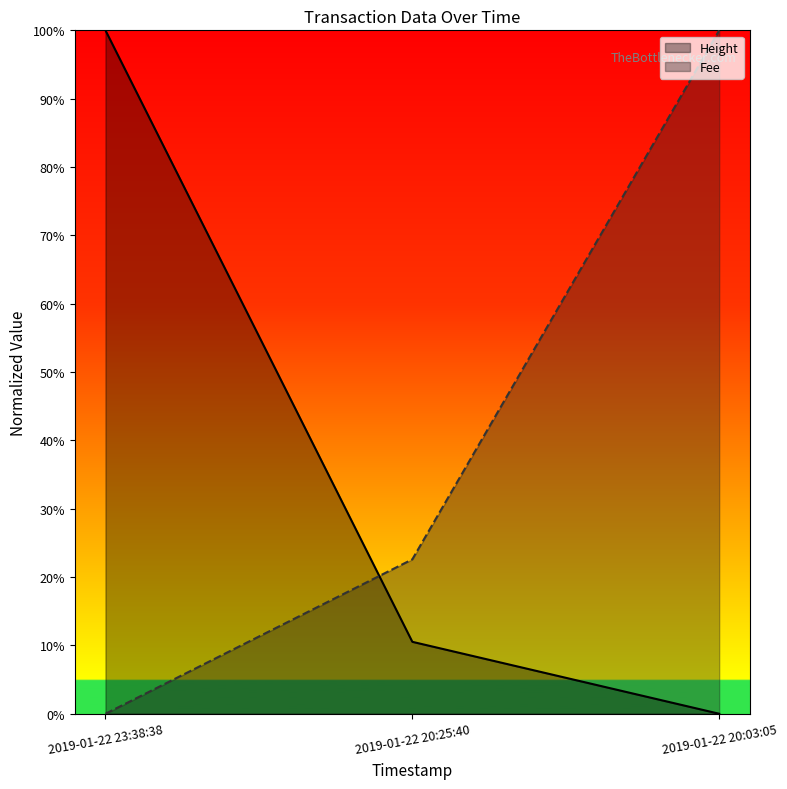

The value of Fee at 2019-01-22 23:38:38 is 0.7. True or false?

False